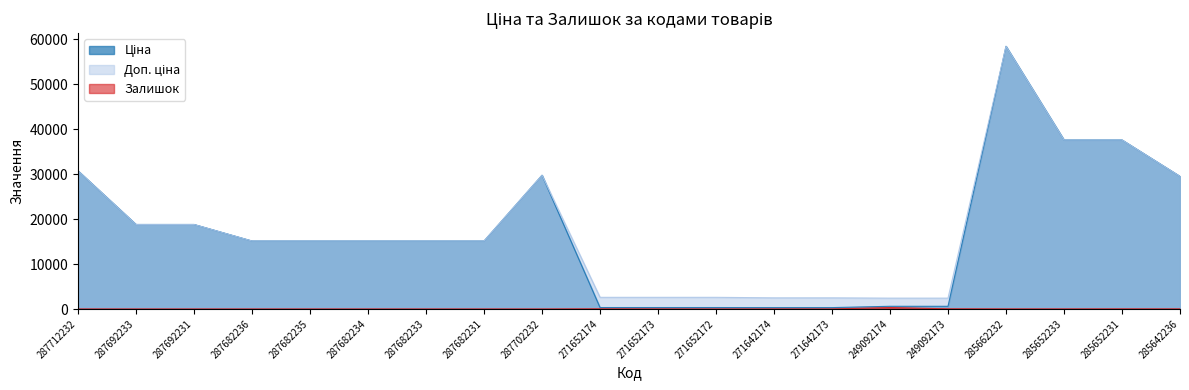

What value does the Ціна series have at 249092174?

603.7